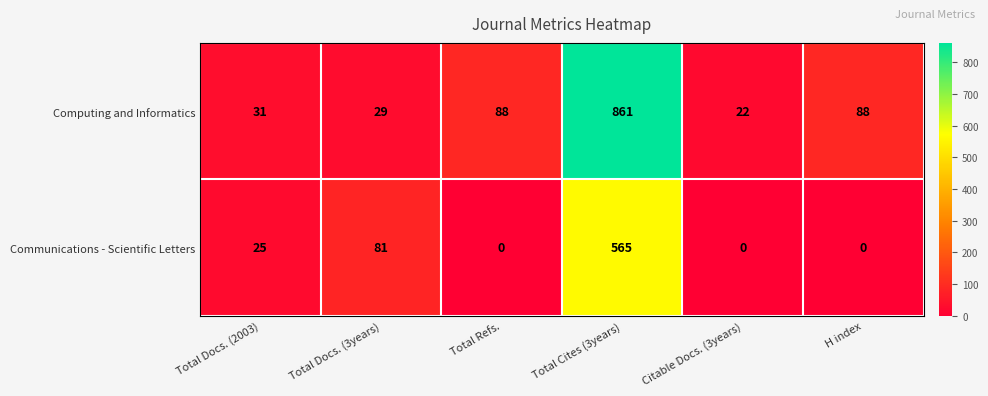

Reading right to left, list all the values displayed in this chart.

Computing and Informatics: H index=88	Citable Docs. (3years)=22	Total Cites (3years)=861	Total Refs.=88	Total Docs. (3years)=29	Total Docs. (2003)=31
Communications - Scientific Letters: H index=0	Citable Docs. (3years)=0	Total Cites (3years)=565	Total Refs.=0	Total Docs. (3years)=81	Total Docs. (2003)=25